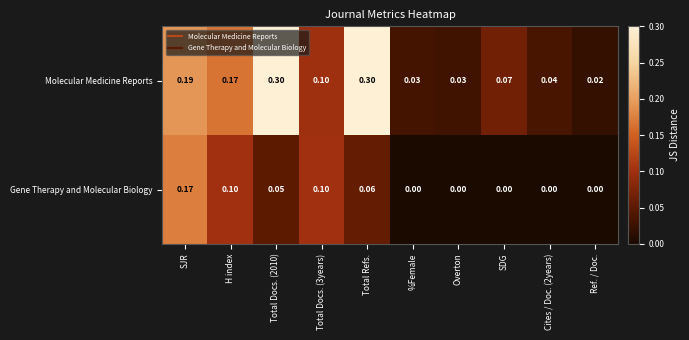

How many distinct data groups are displayed?

2